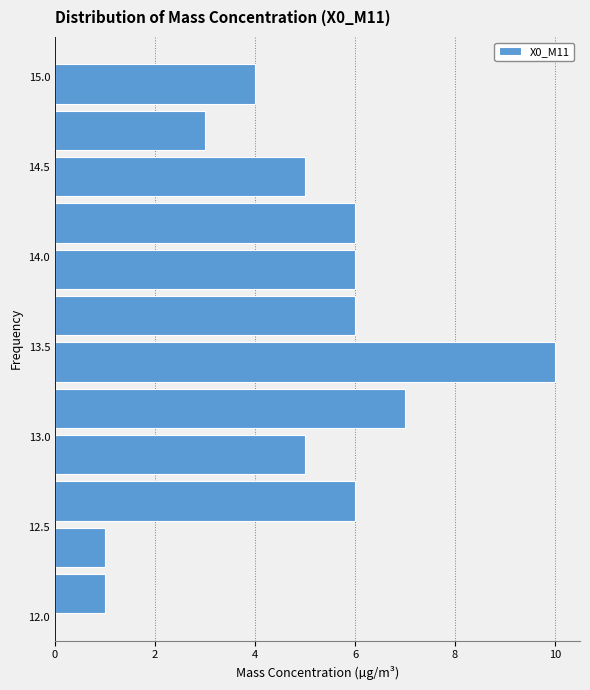

Reading bottom to top, list every bar in this chart as the range it spans on the y-axis followed by its length. Neither the bar edges nor the lengths are printed on the chart, so give them approximately, as read against the axes.

12.00 to 12.25: 1
12.25 to 12.50: 1
12.50 to 12.75: 6
12.75 to 13.05: 5
13.05 to 13.30: 7
13.30 to 13.55: 10
13.55 to 13.80: 6
13.80 to 14.05: 6
14.05 to 14.30: 6
14.30 to 14.60: 5
14.60 to 14.85: 3
14.85 to 15.10: 4